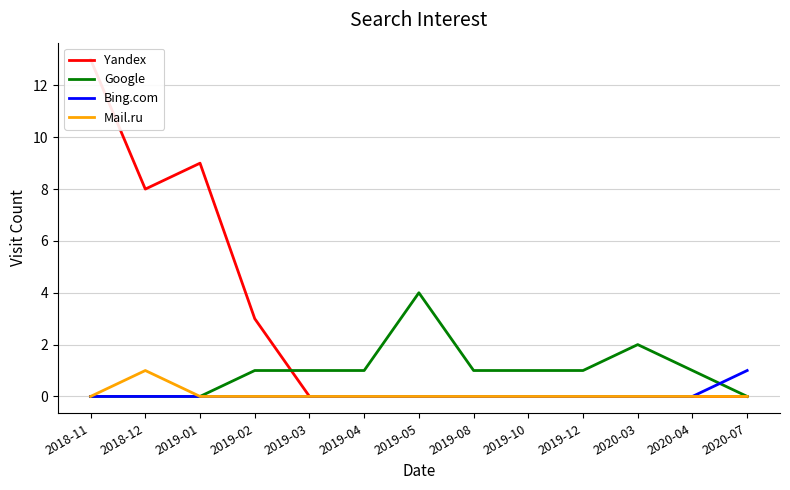

Rank the series at 2019-08 from lowest to highest value.

Yandex, Bing.com, Mail.ru, Google